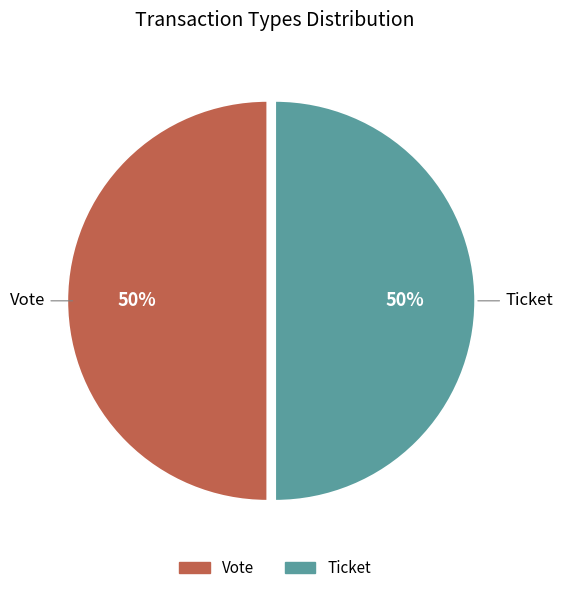

To the nearest percent, what is the combined percentage of Ticket and Vote?

100%